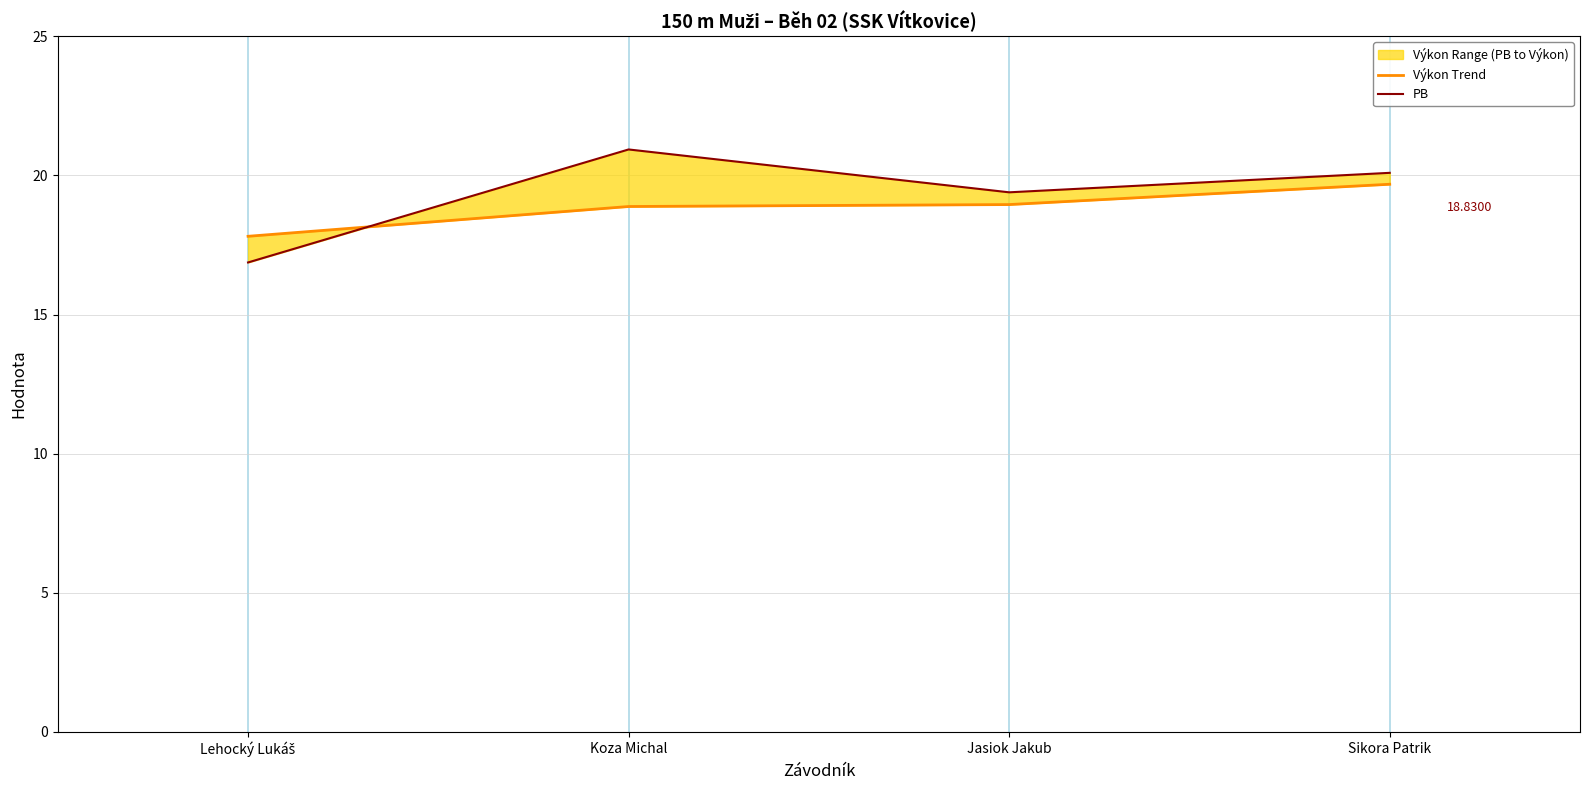

Reading left to right, extract all data points from this chart.

Výkon Trend: 17.8	18.9	18.9	19.7
PB: 16.9	20.9	19.4	20.1